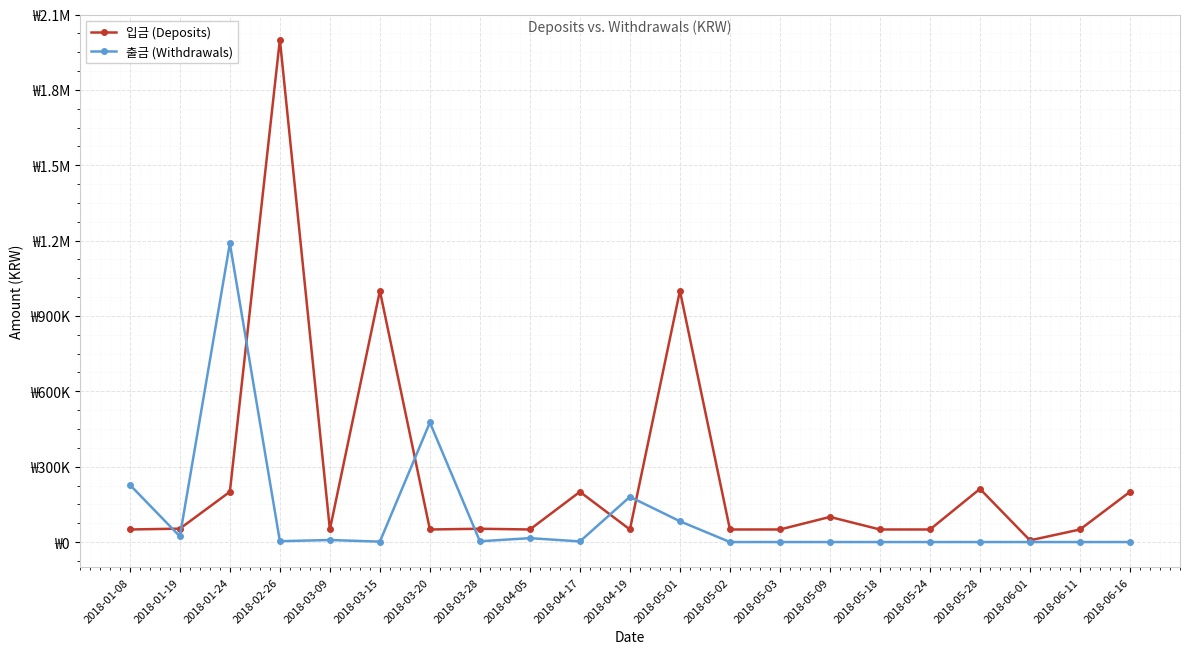

List the series in order of their overall mean, highest first.

입금 (Deposits), 출금 (Withdrawals)